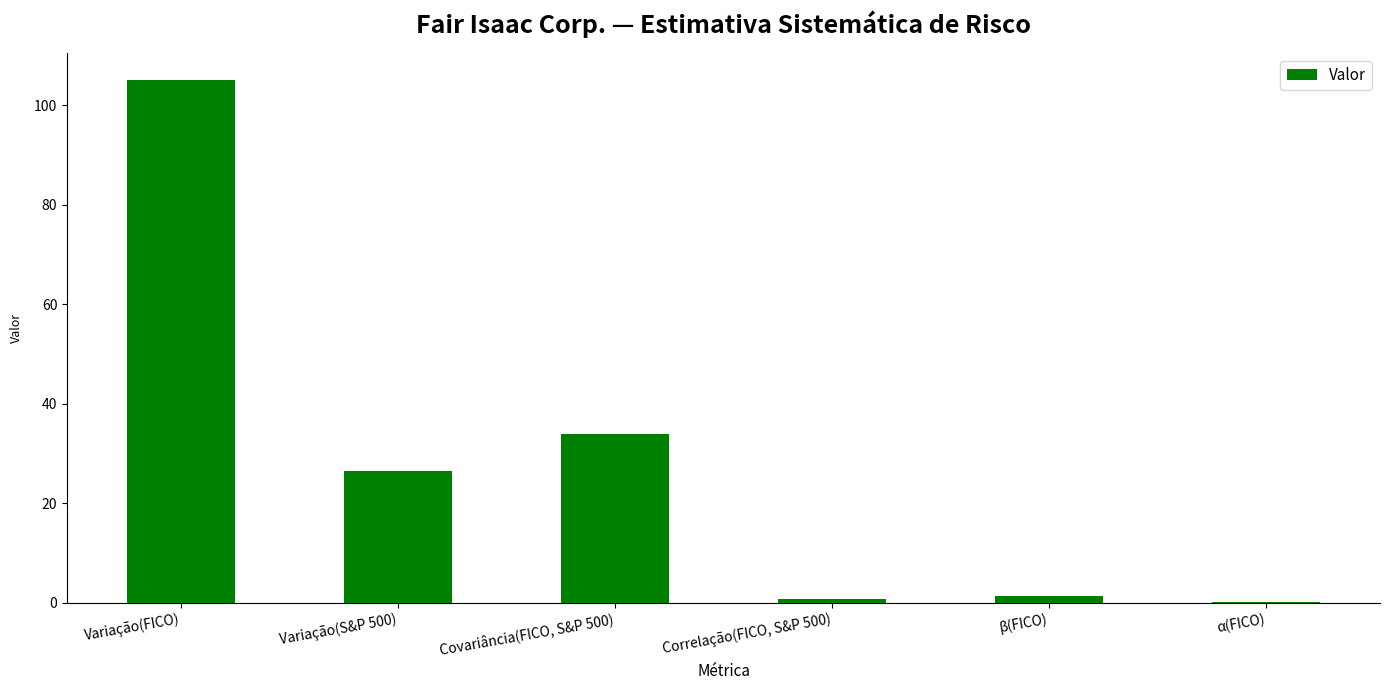

The value at Correlação(FICO, S&P 500) is 0.6. True or false?

True